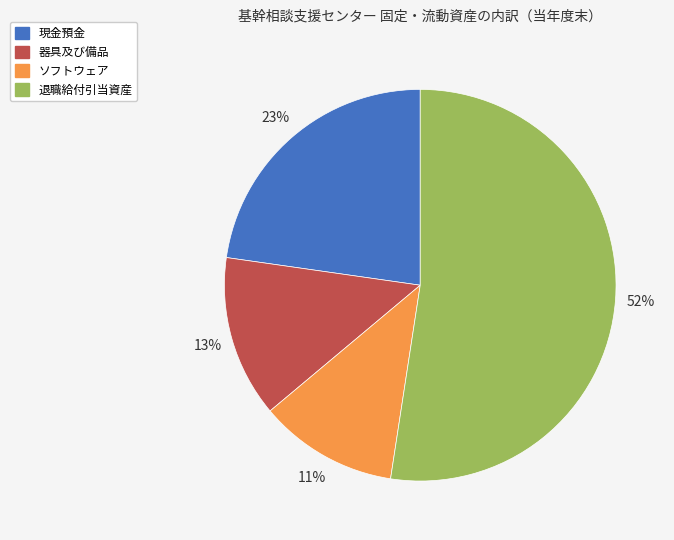

True or false: 退職給付引当資産 accounts for 52% of the total.

True